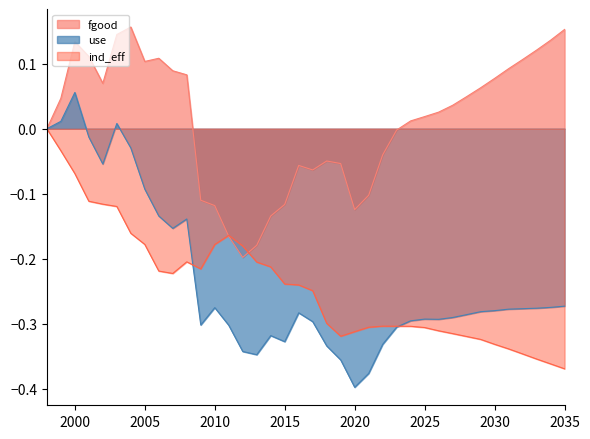

Where is the first local maximum for use?

2000